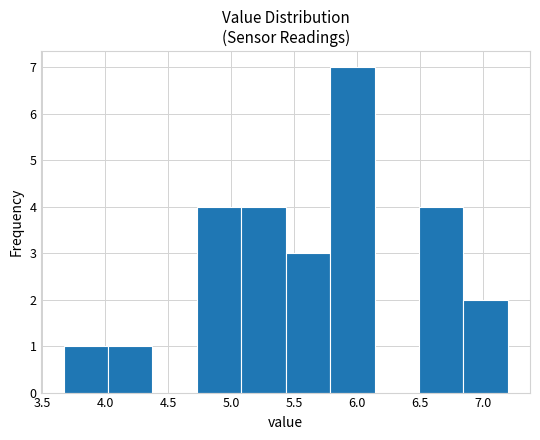

What is the height of the bar covering 3.65 to 4.00 on the x-axis? Neither the bar edges nor the heights are printed on the chart, so give them approximately, as read against the axes.

1